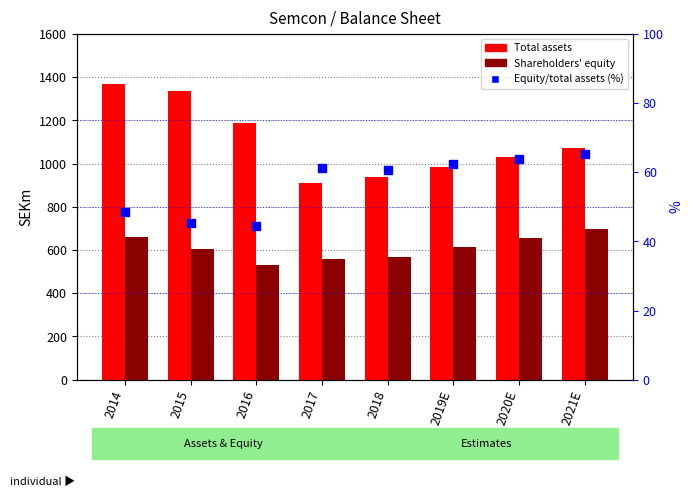

Which series has the largest total across all categories?

Total assets